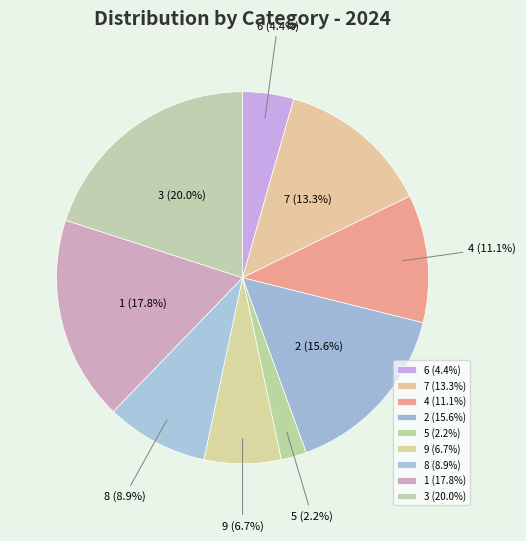

Does 9 account for over 50% of the chart?

No